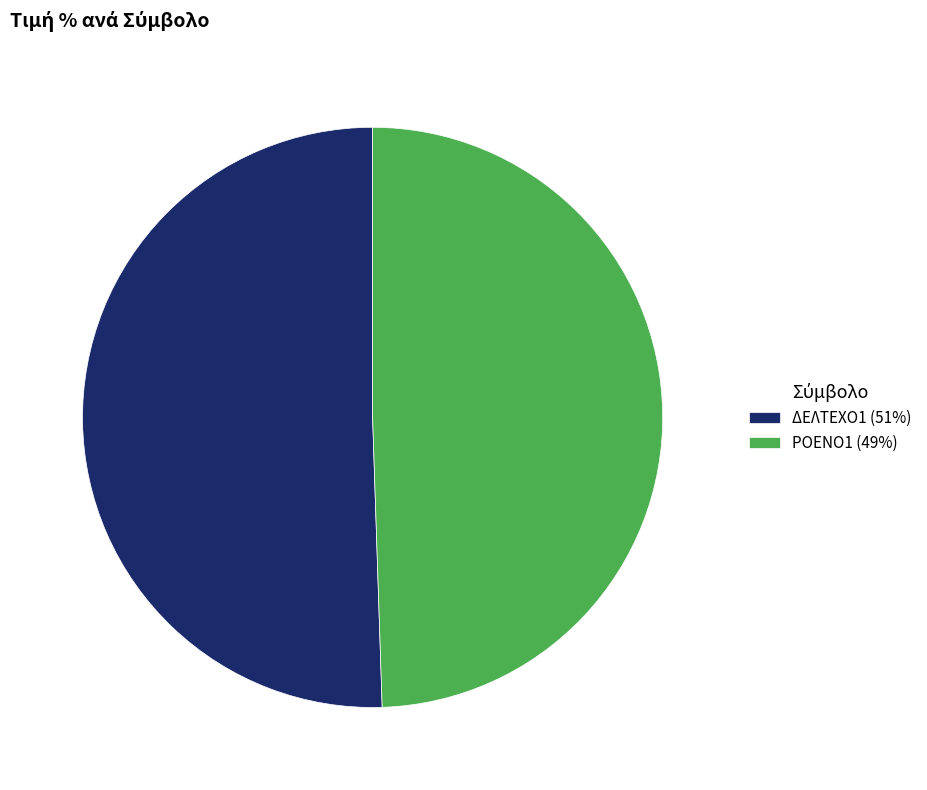

Is the sum of ΔΕΛΤΕΧΟ1 (51%) and ΡΟΕΝΟ1 (49%) greater than half?

Yes